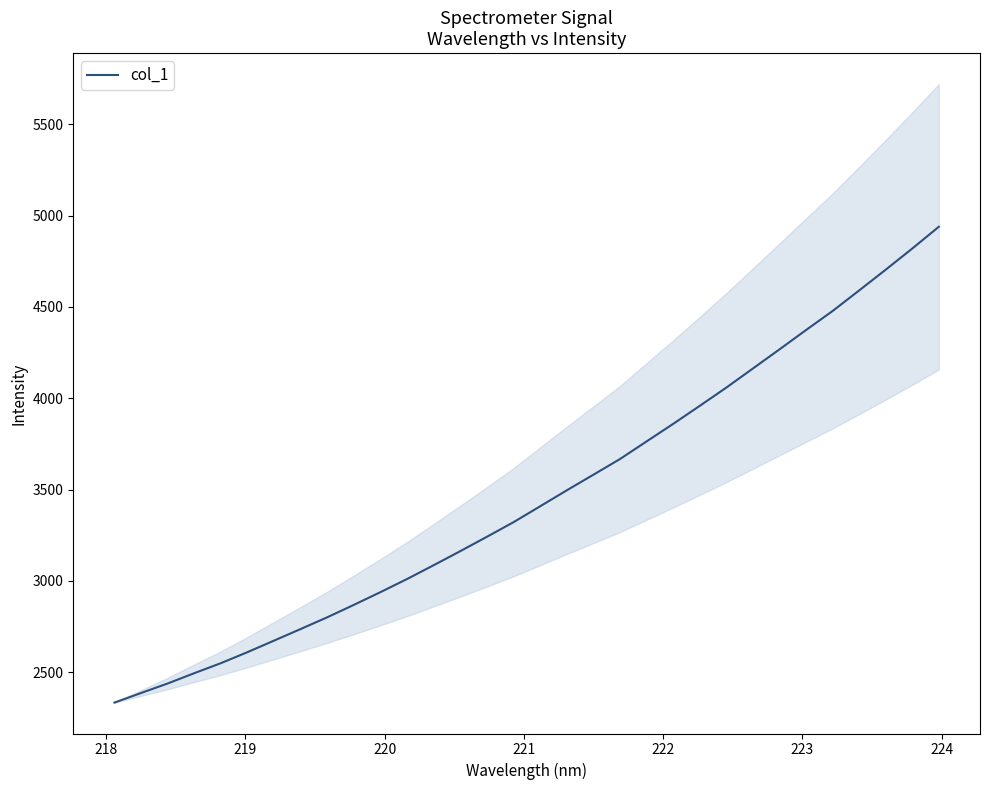

What is the lowest value of the col_1 series?

2333.8